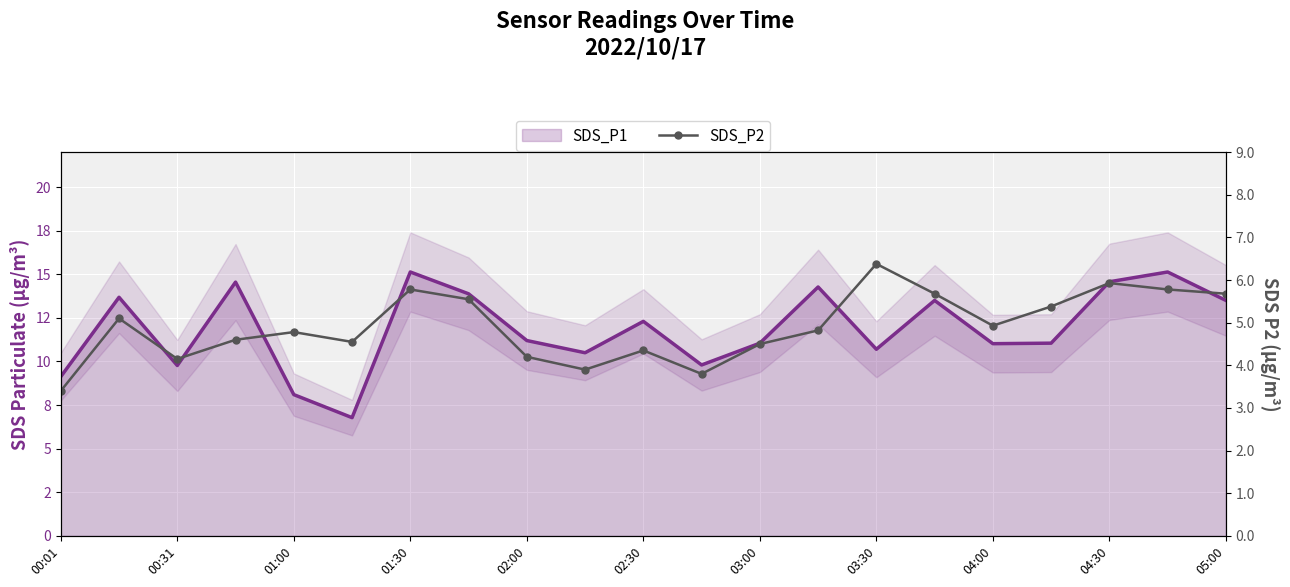

What is the difference between the maximum and minimum values in the SDS_P2 series?

3.0